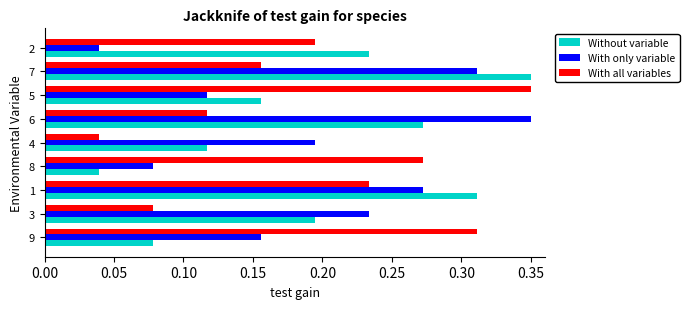

Is it true that With all variables equals 0.1 at 4?

False